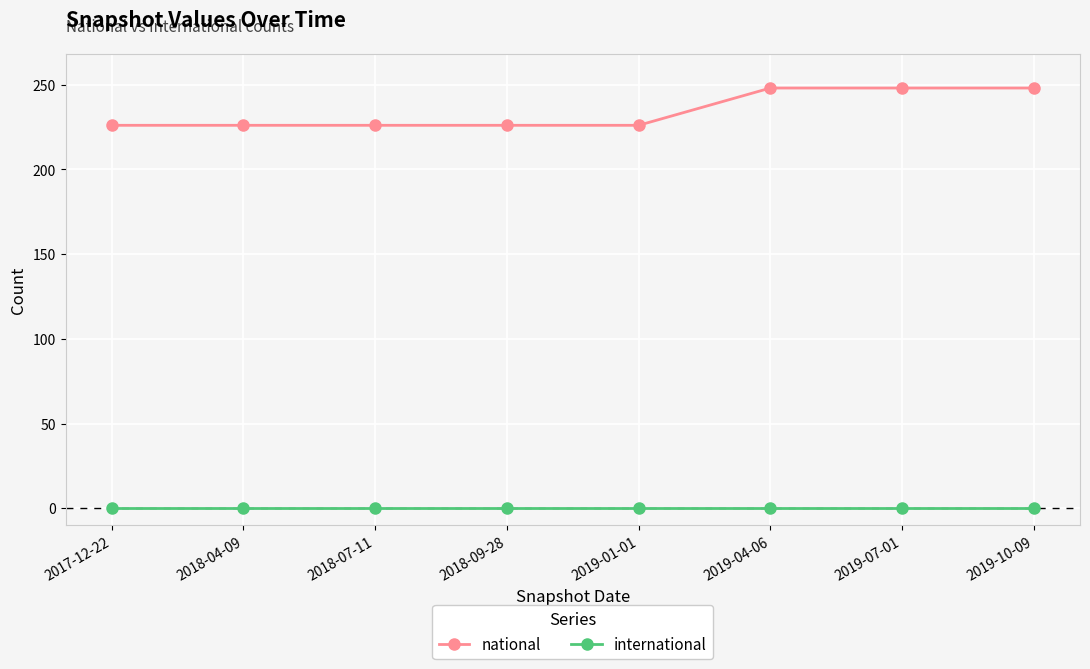

Between 2019-01-01 and 2019-07-01, which series saw the biggest shift?

national